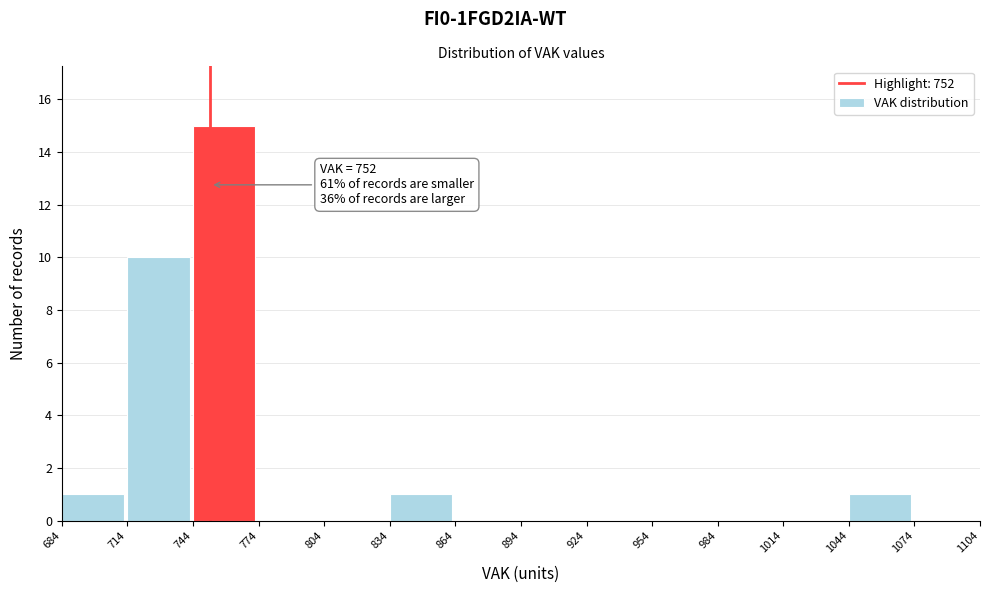

Which range on the x-axis has the tallest bar?

744 to 774